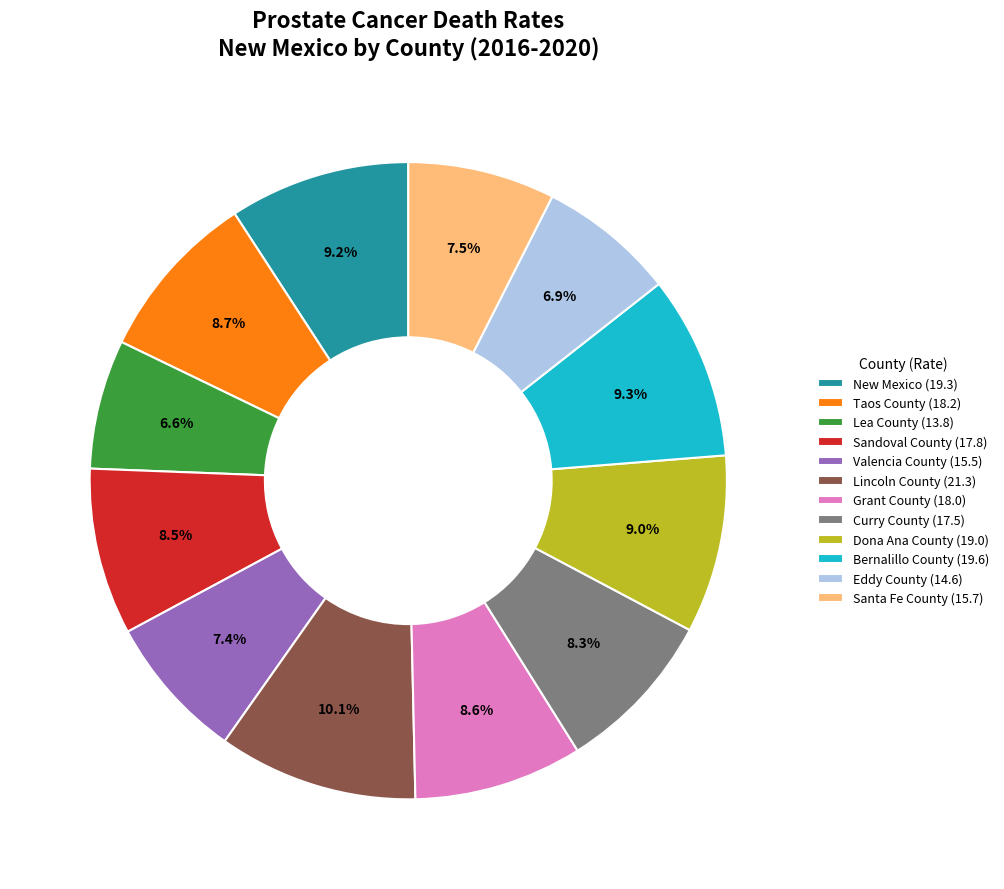

Combined, do Dona Ana County (19.0) and Santa Fe County (15.7) account for over 50%?

No